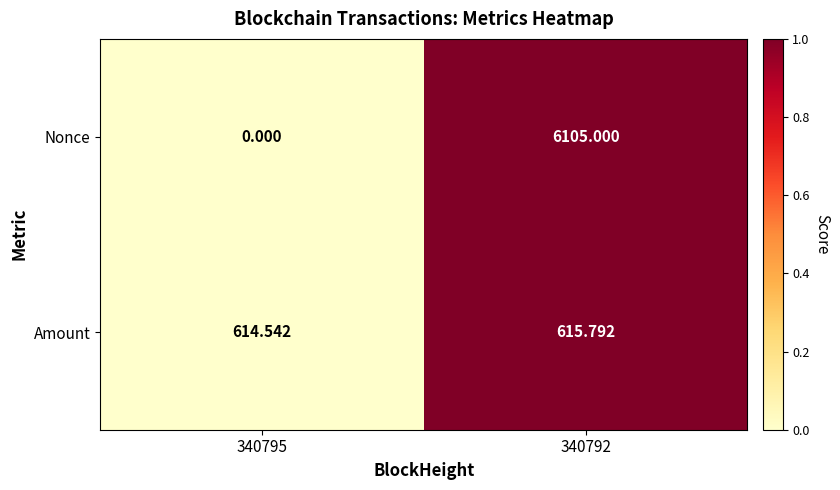

List the series in order of their peak value, highest first.

Nonce, Amount